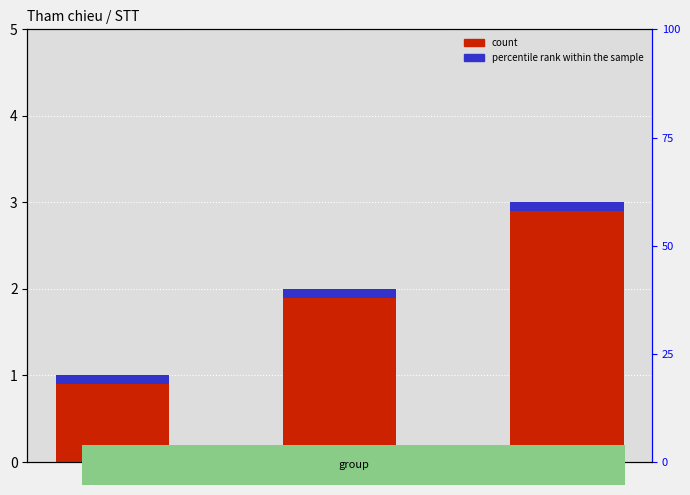

Is the value of accent at A greater than the value of STT at C?

No